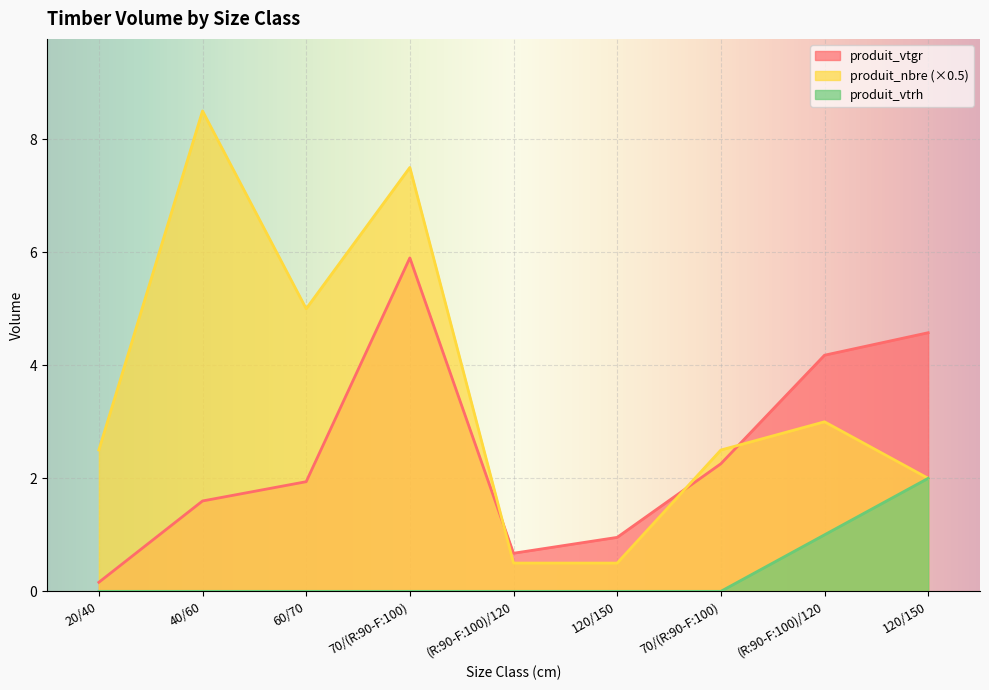

Which category has the lowest value across all series?

20/40